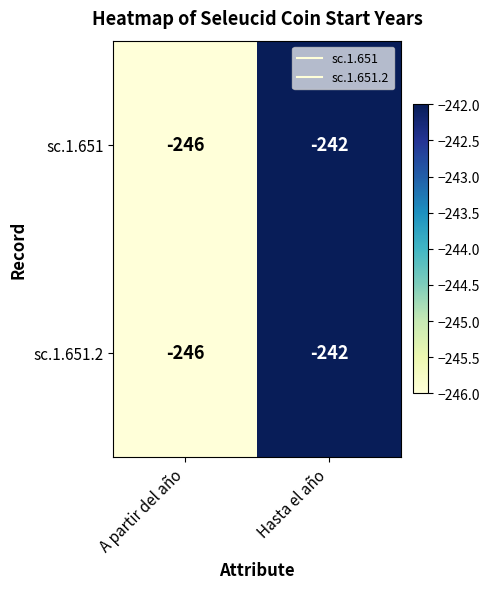

Rank the categories by sc.1.651.2 value from highest to lowest.

Hasta el año, A partir del año